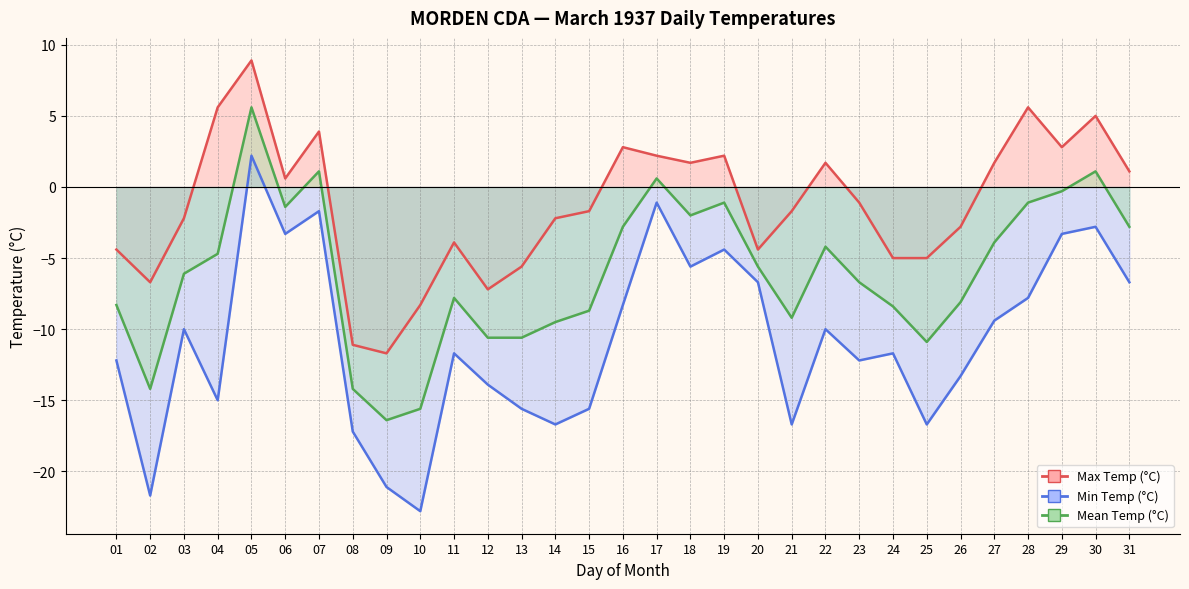

True or false: Min Temp (°C) and Mean Temp (°C) intersect in this chart.

False